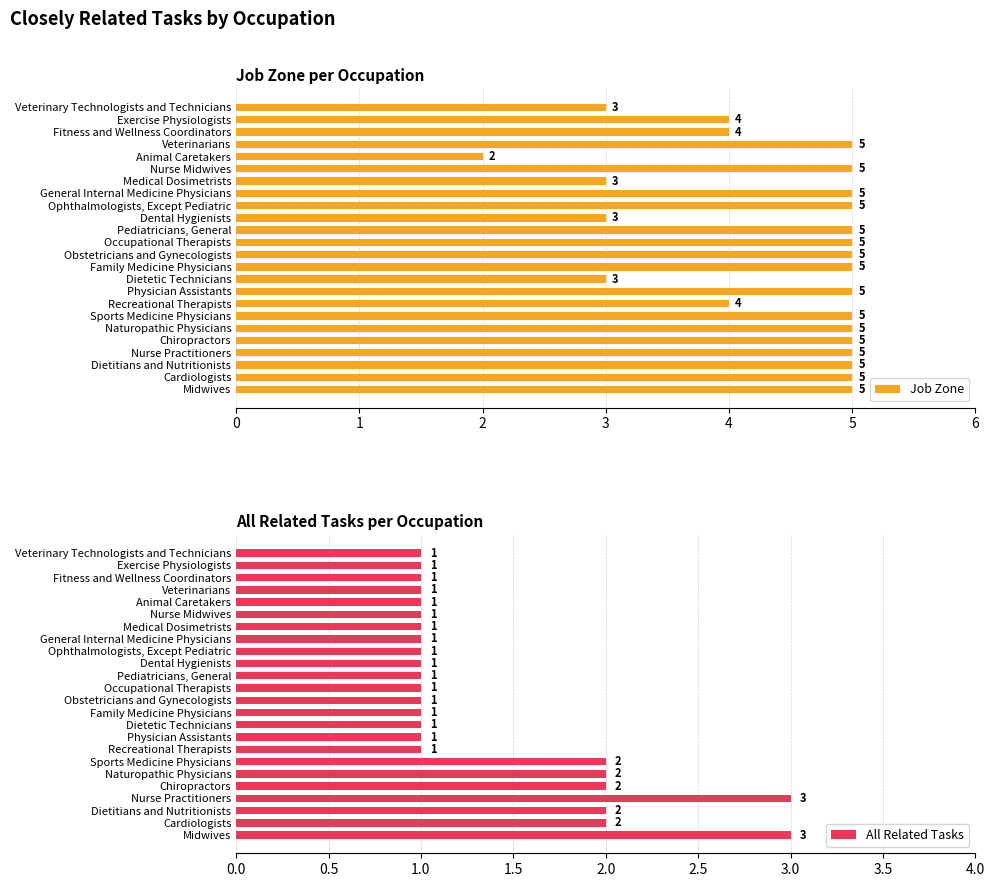

How many groups of bars are there?

24